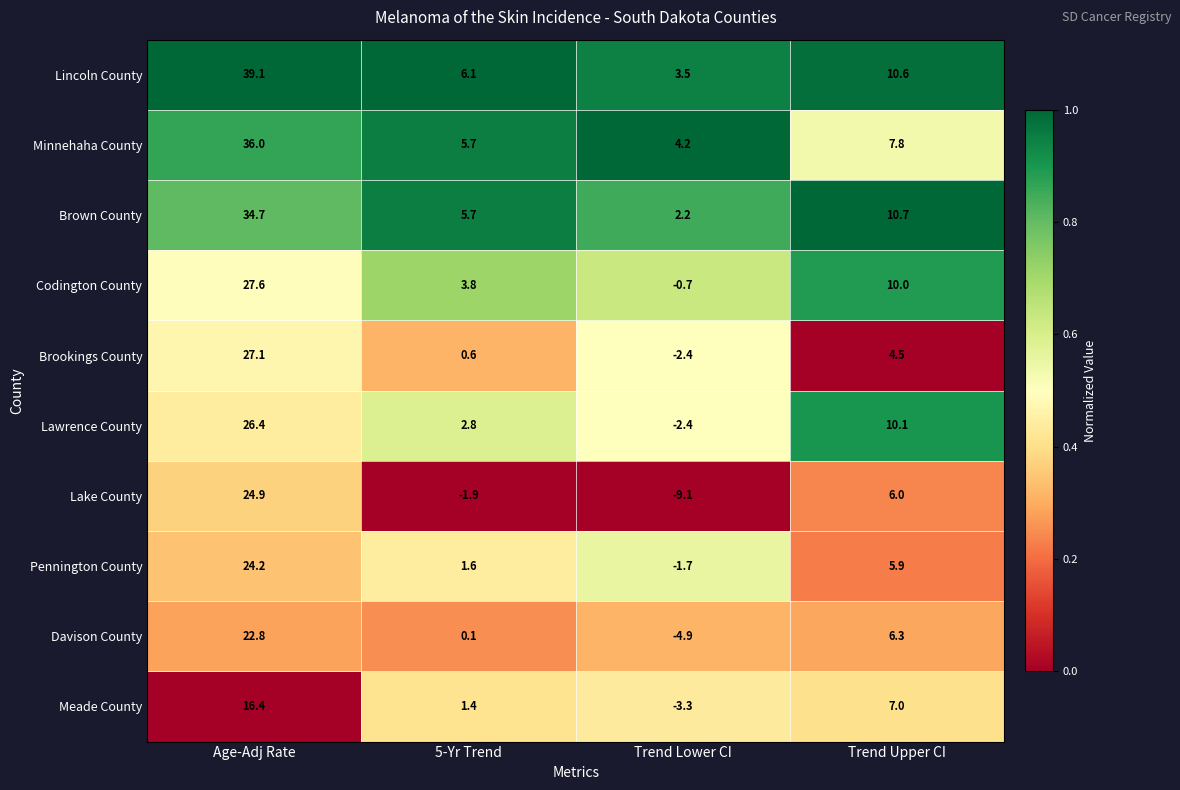

What is the difference between the second highest and minimum values in the Meade County series?

10.3